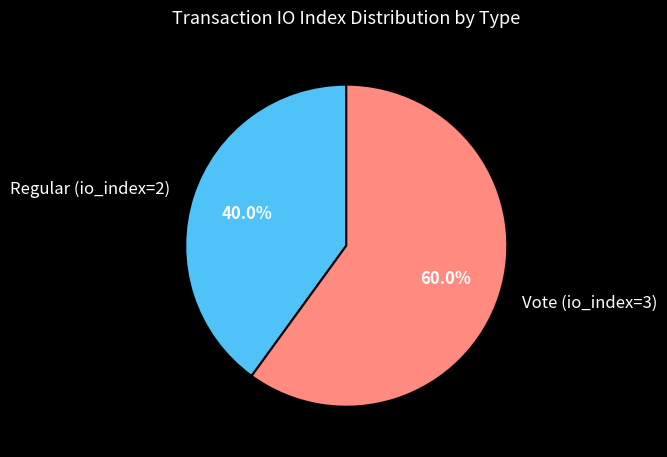

What percentage is the Regular (io_index=2) slice, to the nearest percent?

40%